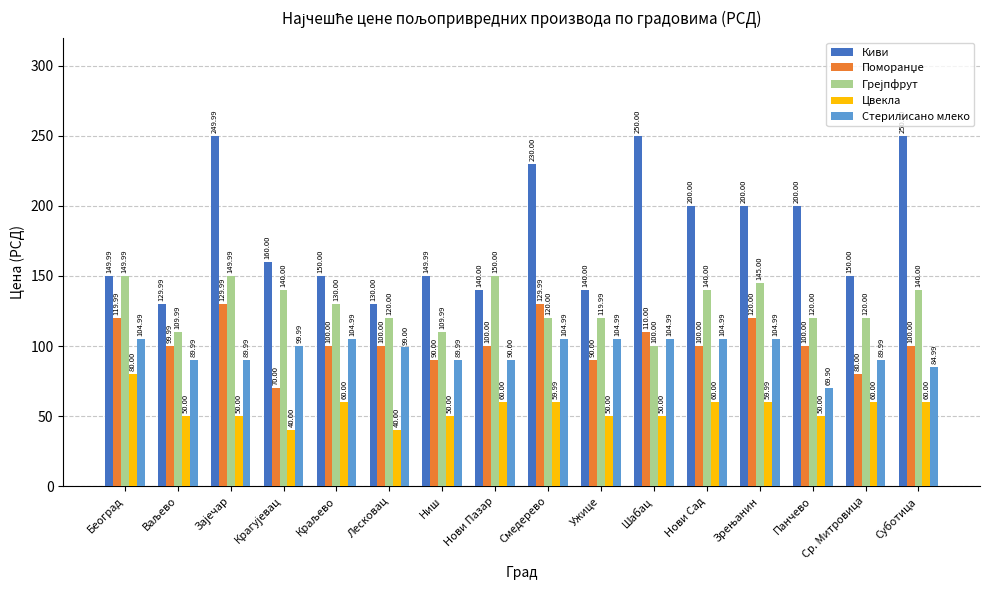

Which series has the widest spread of values?

Киви